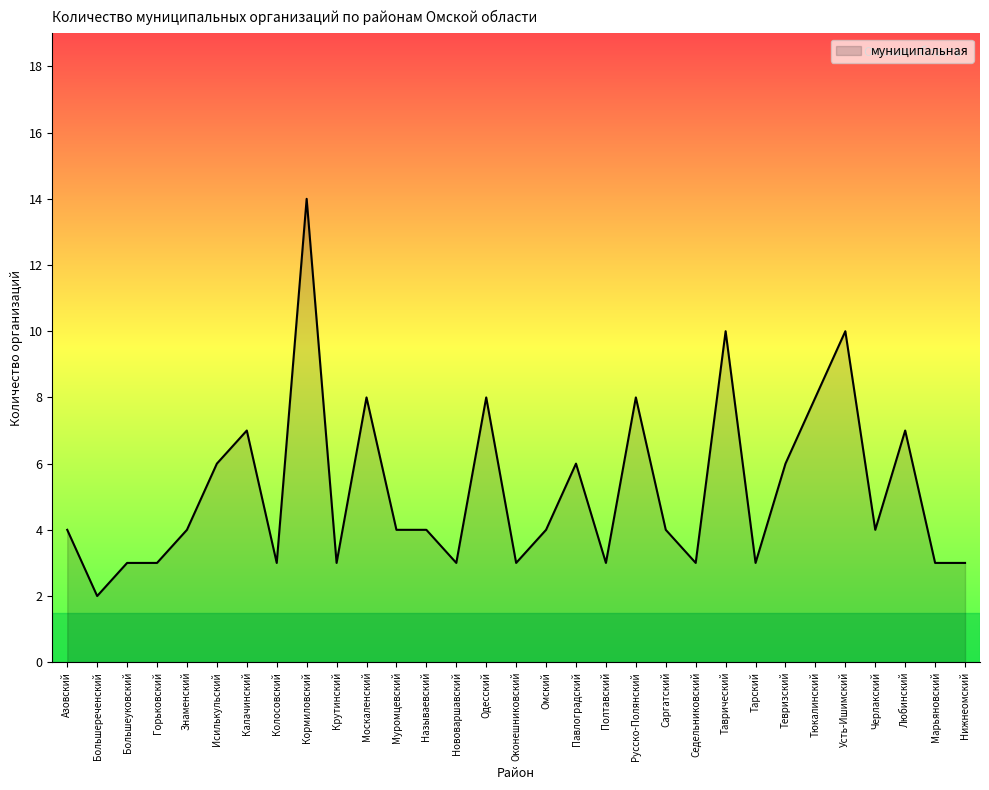

True or false: the data shows 2 at Оконешниковский.

False